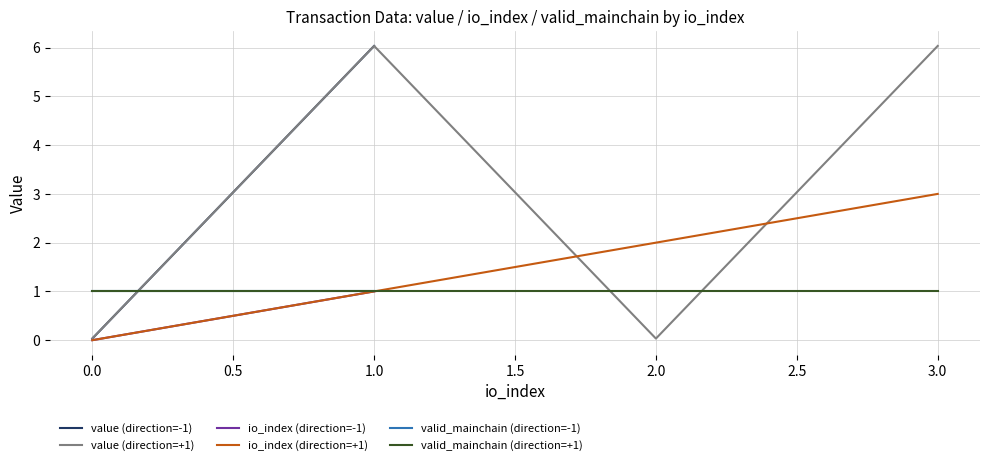

Is the value of io_index (direction=+1) at 2.0 greater than the value of value (direction=+1) at 0.0?

Yes